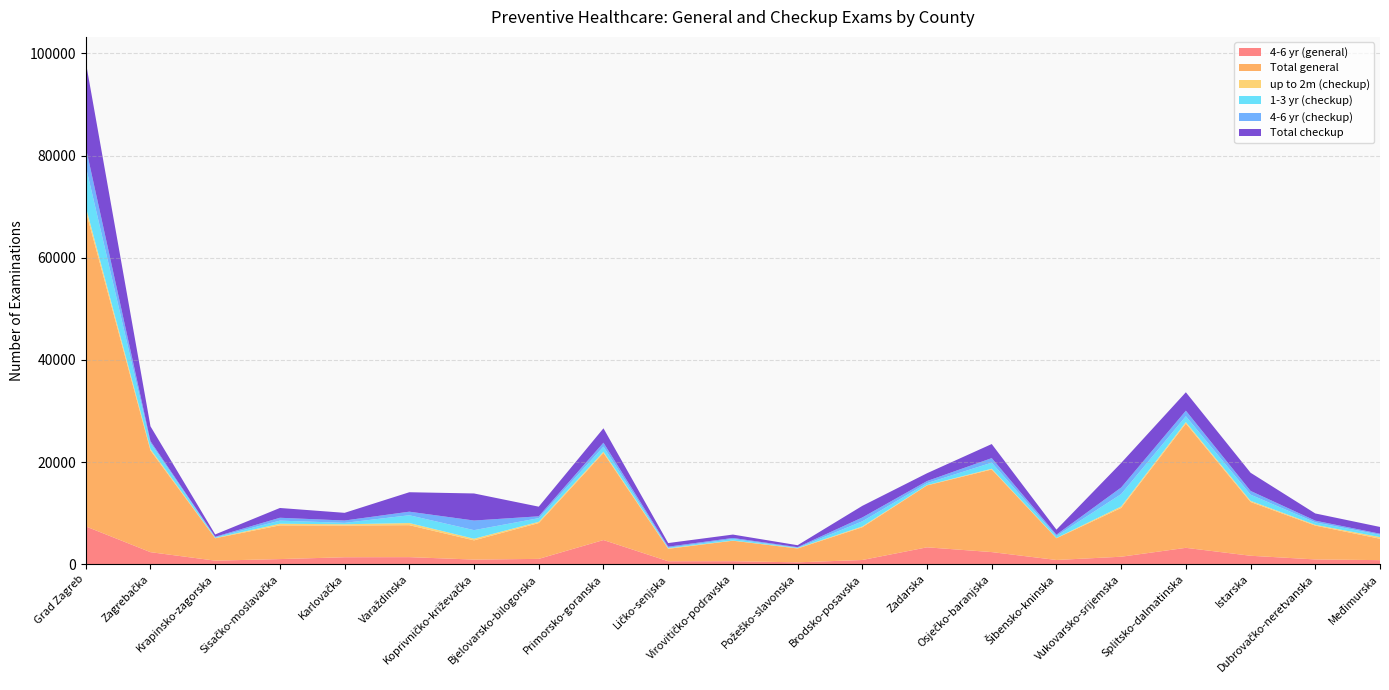

Reading left to right, what are all the values shown in this chart?

4-6 yr (general): Grad Zagreb=7404	Zagrebačka=2359	Krapinsko-zagorska=700	Sisačko-moslavačka=1005	Karlovačka=1365	Varaždinska=1385	Koprivničko-križevačka=907	Bjelovarsko-bilogorska=1045	Primorsko-goranska=4735	Ličko-senjska=584	Virovitičko-podravska=588	Požeško-slavonska=368	Brodsko-posavska=826	Zadarska=3309	Osječko-baranjska=2375	Šibensko-kninska=830	Vukovarsko-srijemska=1467	Splitsko-dalmatinska=3207	Istarska=1657	Dubrovačko-neretvanska=936	Međimurska=799
Total general: Grad Zagreb=61754	Zagrebačka=19903	Krapinsko-zagorska=4380	Sisačko-moslavačka=6603	Karlovačka=6215	Varaždinska=6259	Koprivničko-križevačka=3763	Bjelovarsko-bilogorska=7017	Primorsko-goranska=17067	Ličko-senjska=2430	Virovitičko-podravska=4012	Požeško-slavonska=2711	Brodsko-posavska=6410	Zadarska=12121	Osječko-baranjska=16173	Šibensko-kninska=4254	Vukovarsko-srijemska=9551	Splitsko-dalmatinska=24337	Istarska=10526	Dubrovačko-neretvanska=6625	Međimurska=4190
up to 2m (checkup): Grad Zagreb=832	Zagrebačka=276	Krapinsko-zagorska=51	Sisačko-moslavačka=317	Karlovačka=240	Varaždinska=416	Koprivničko-križevačka=318	Bjelovarsko-bilogorska=235	Primorsko-goranska=221	Ličko-senjska=92	Virovitičko-podravska=32	Požeško-slavonska=61	Brodsko-posavska=161	Zadarska=51	Osječko-baranjska=147	Šibensko-kninska=52	Vukovarsko-srijemska=285	Splitsko-dalmatinska=277	Istarska=223	Dubrovačko-neretvanska=153	Međimurska=315
1-3 yr (checkup): Grad Zagreb=7913	Zagrebačka=1201	Krapinsko-zagorska=137	Sisačko-moslavačka=609	Karlovačka=280	Varaždinska=1528	Koprivničko-križevačka=1683	Bjelovarsko-bilogorska=723	Primorsko-goranska=1000	Ličko-senjska=111	Virovitičko-podravska=305	Požeško-slavonska=76	Brodsko-posavska=1002	Zadarska=392	Osječko-baranjska=1194	Šibensko-kninska=377	Vukovarsko-srijemska=2427	Splitsko-dalmatinska=1158	Istarska=1213	Dubrovačko-neretvanska=483	Međimurska=460
4-6 yr (checkup): Grad Zagreb=3714	Zagrebačka=361	Krapinsko-zagorska=105	Sisačko-moslavačka=562	Karlovačka=455	Varaždinska=699	Koprivničko-križevačka=1882	Bjelovarsko-bilogorska=362	Primorsko-goranska=772	Ličko-senjska=218	Virovitičko-podravska=204	Požeško-slavonska=121	Brodsko-posavska=756	Zadarska=408	Osječko-baranjska=887	Šibensko-kninska=271	Vukovarsko-srijemska=1290	Splitsko-dalmatinska=1082	Istarska=732	Dubrovačko-neretvanska=332	Međimurska=209
Total checkup: Grad Zagreb=16718	Zagrebačka=2898	Krapinsko-zagorska=460	Sisačko-moslavačka=1915	Karlovačka=1505	Varaždinska=3808	Koprivničko-križevačka=5300	Bjelovarsko-bilogorska=1885	Primorsko-goranska=2816	Ličko-senjska=708	Virovitičko-podravska=663	Požeško-slavonska=381	Brodsko-posavska=2270	Zadarska=1531	Osječko-baranjska=2754	Šibensko-kninska=987	Vukovarsko-srijemska=4803	Splitsko-dalmatinska=3607	Istarska=3558	Dubrovačko-neretvanska=1410	Međimurska=1323